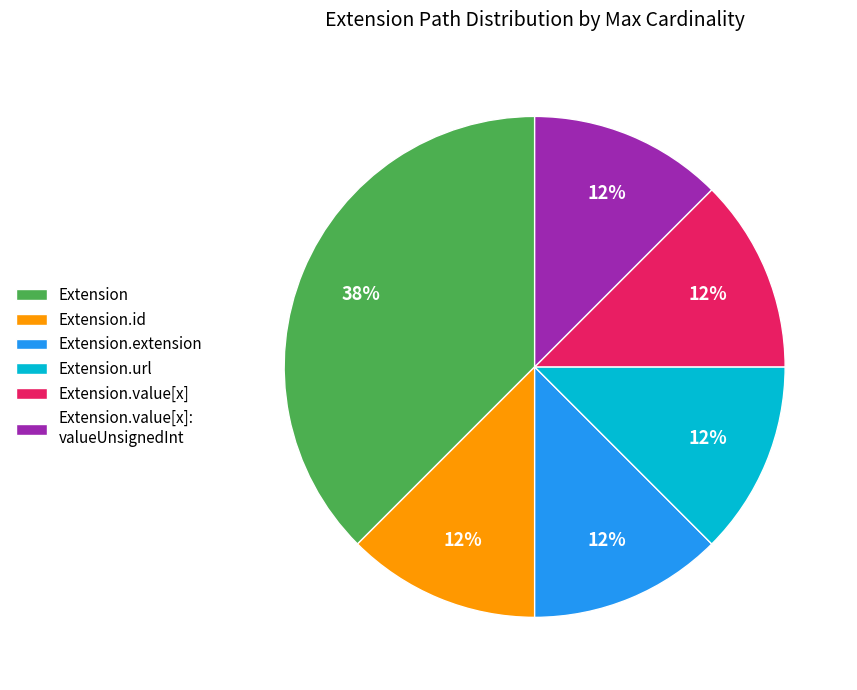

Which slice is the largest?

Extension